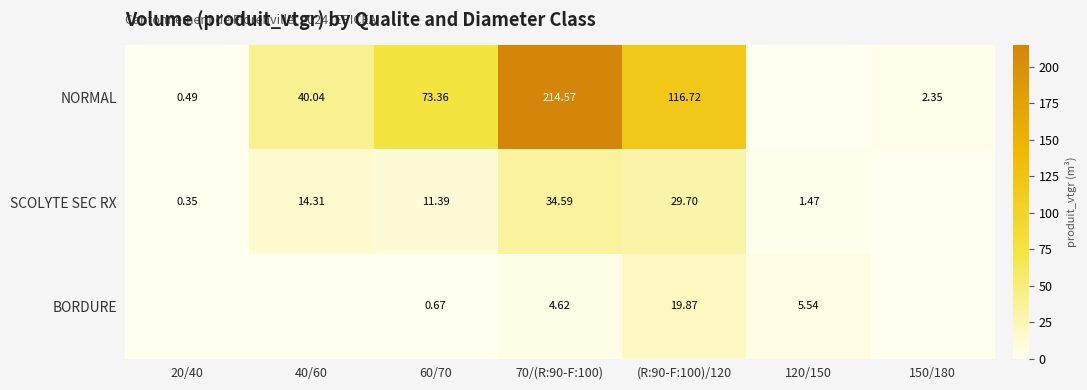

The SCOLYTE SEC RX series shows 11.4 at 60/70. True or false?

True